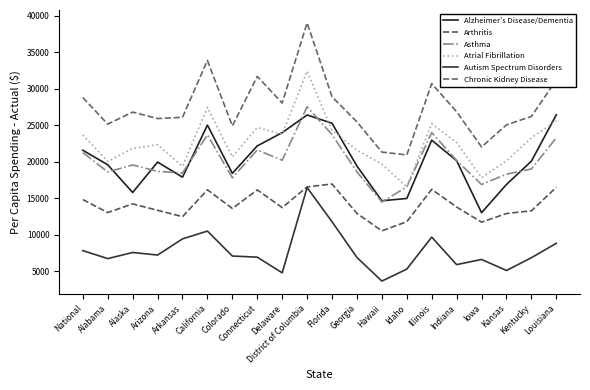

How many lines are shown in the chart?

6